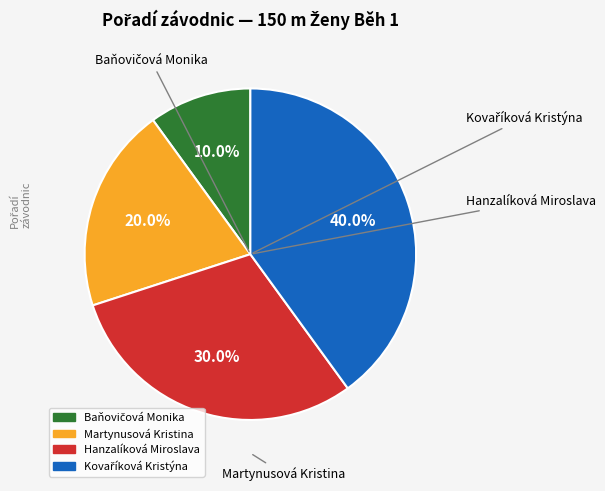

Is there any slice that represents more than half of the pie?

No